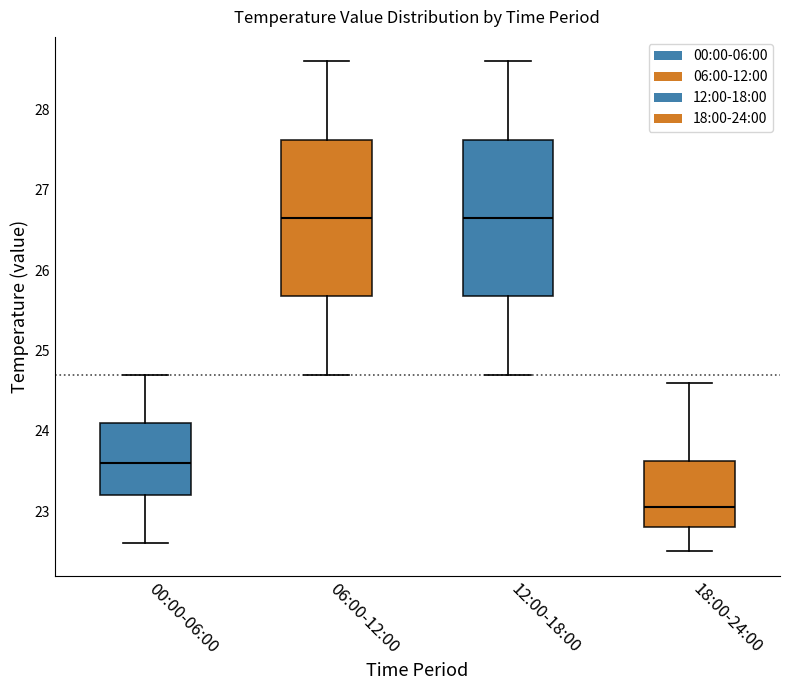

Where is the upper edge of the box for 00:00-06:00 on the y-axis? The values are not printed on the chart, so give them approximately, as read against the axis.

24.1